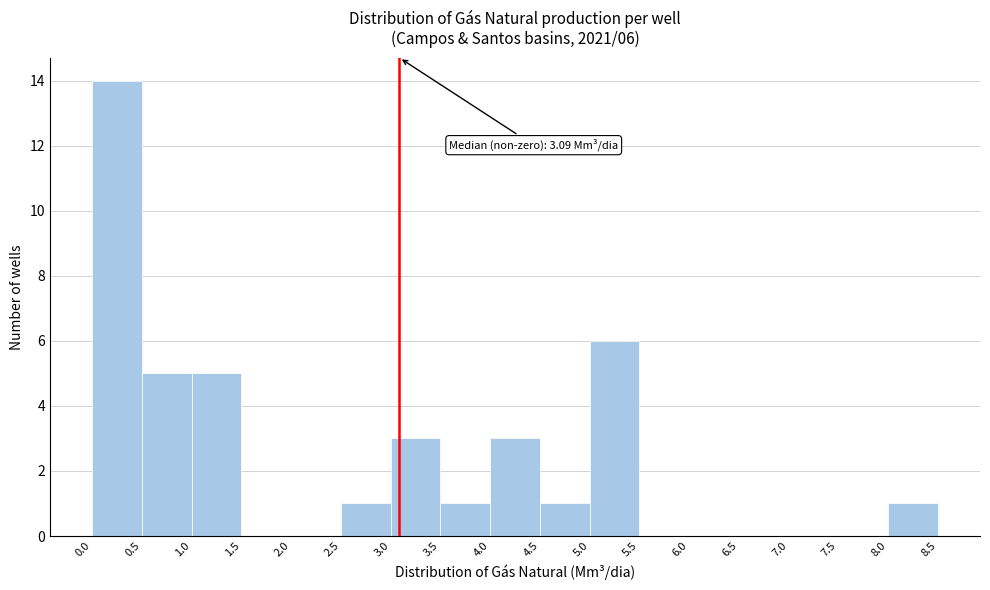

Over which range of the x-axis is the bar tallest?

0.0 to 0.5